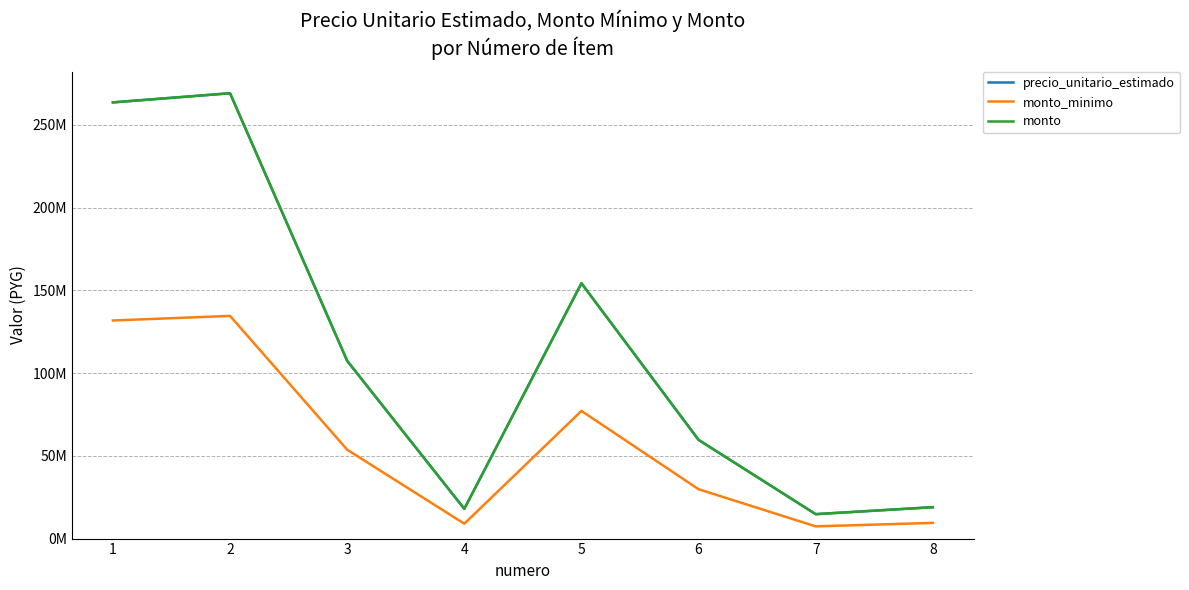

Is this an area chart (filled region under the line)?

No